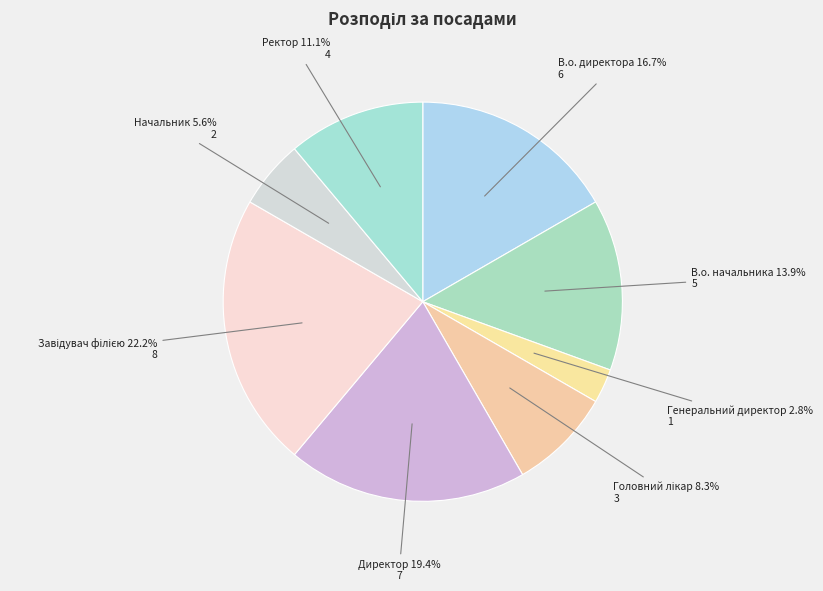

What is the total percentage of Ректор and Генеральний директор?

13.9%